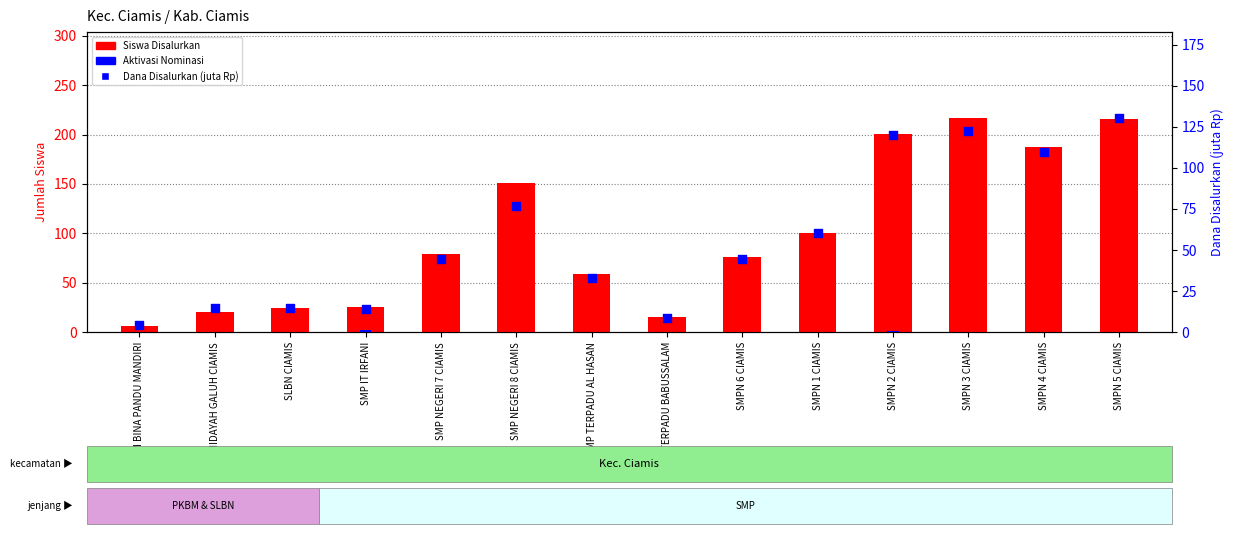

Which series reaches the minimum Y coordinate?

Aktivasi Nominasi